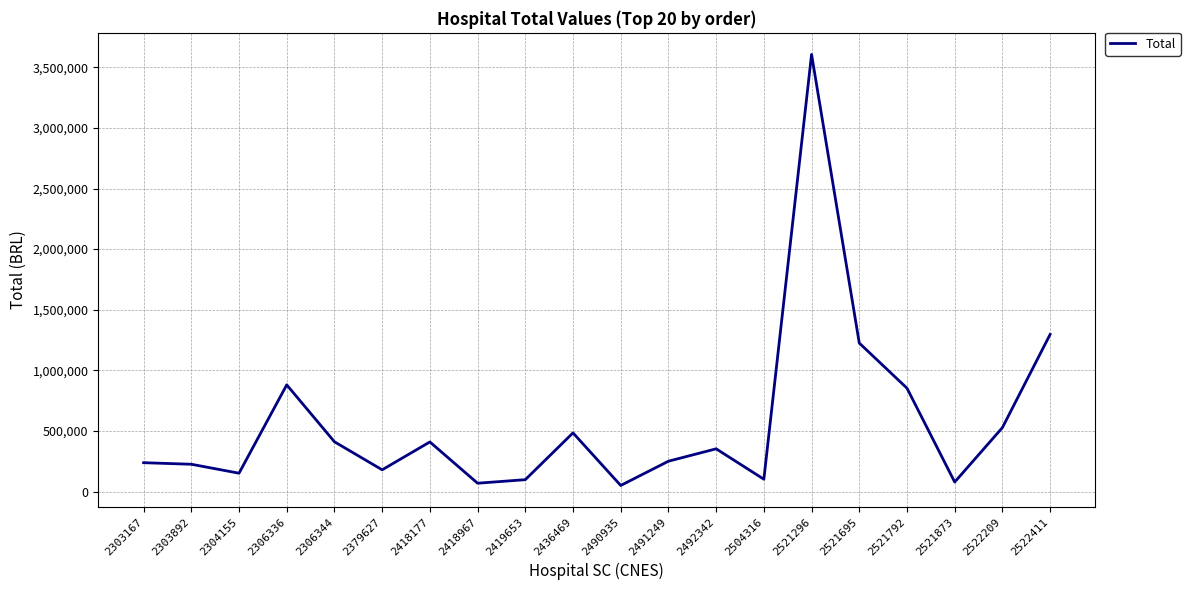

Which category has the highest value across all series?

2521296